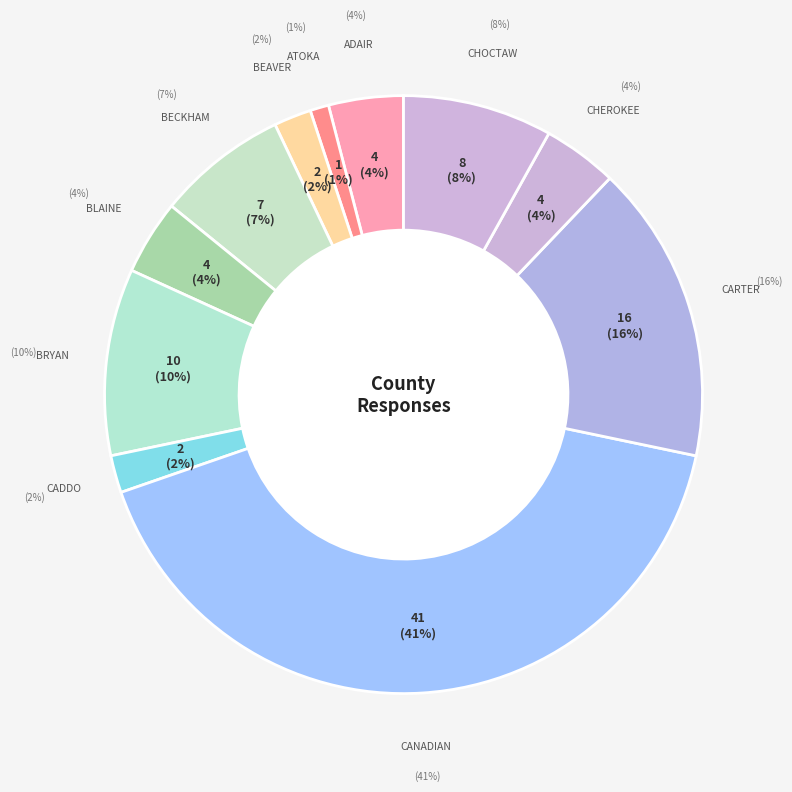

True or false: Bryan accounts for 1% of the total.

False